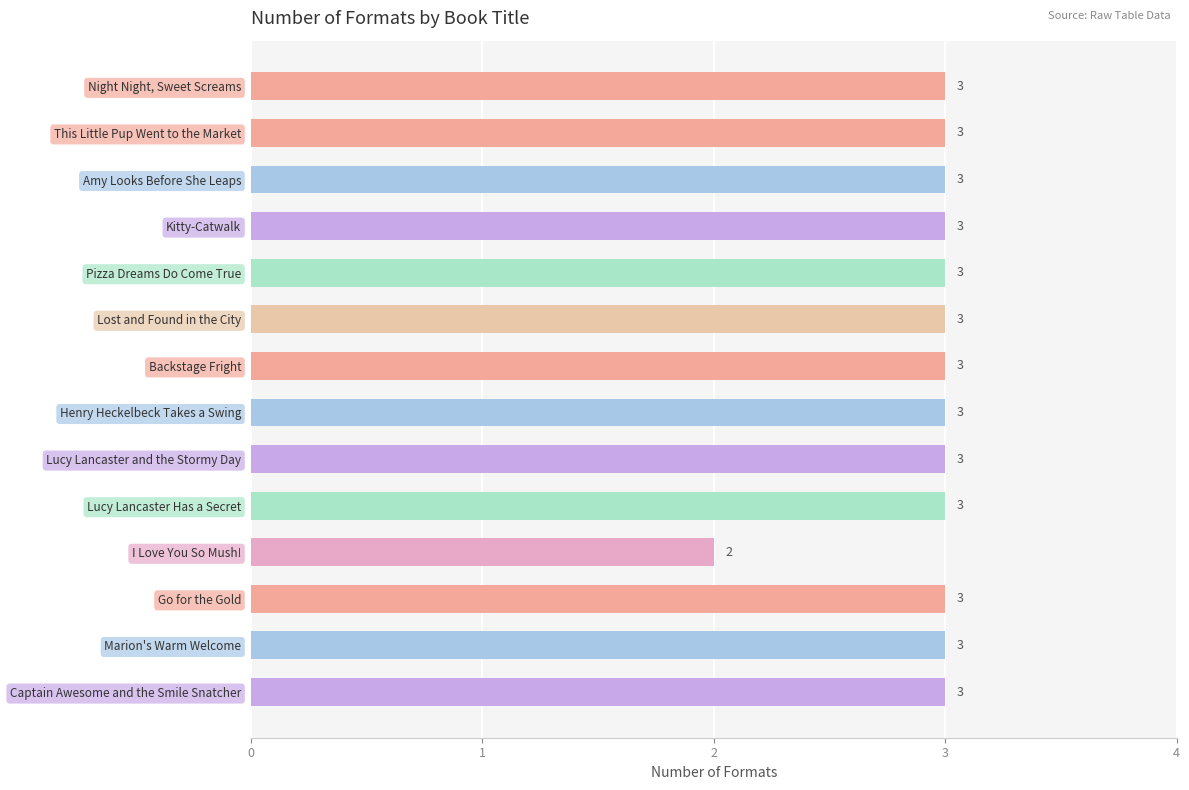

Reading top to bottom, transcribe all the data shown in this chart.

Night Night, Sweet Screams=3	This Little Pup Went to the Market=3	Amy Looks Before She Leaps=3	Kitty-Catwalk=3	Pizza Dreams Do Come True=3	Lost and Found in the City=3	Backstage Fright=3	Henry Heckelbeck Takes a Swing=3	Lucy Lancaster and the Stormy Day=3	Lucy Lancaster Has a Secret=3	I Love You So Mush!=2	Go for the Gold=3	Marion's Warm Welcome=3	Captain Awesome and the Smile Snatcher=3